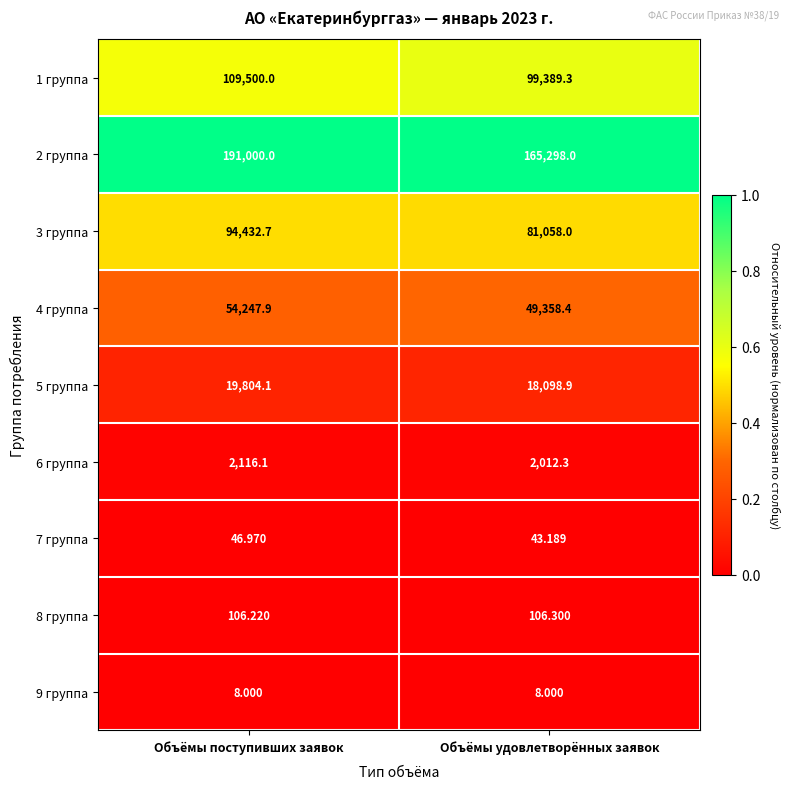

Where does the 3 группа series first go above 94432?

Объёмы поступивших заявок